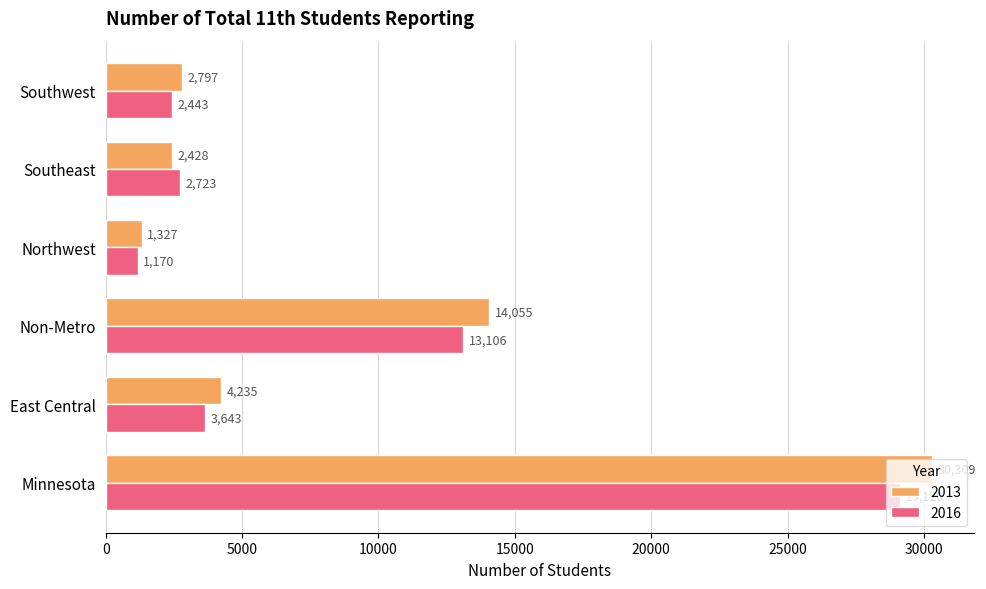

Count the number of categories in the chart.

6